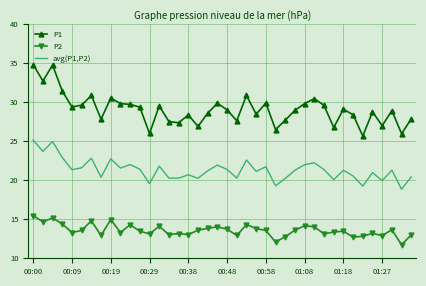

What are all the series names shown in the legend?

P1, P2, avg(P1,P2)